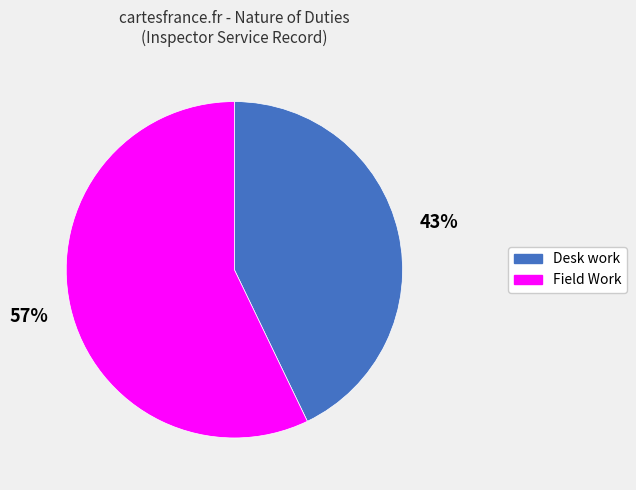

To the nearest percent, what percentage of the pie is Desk work?

43%